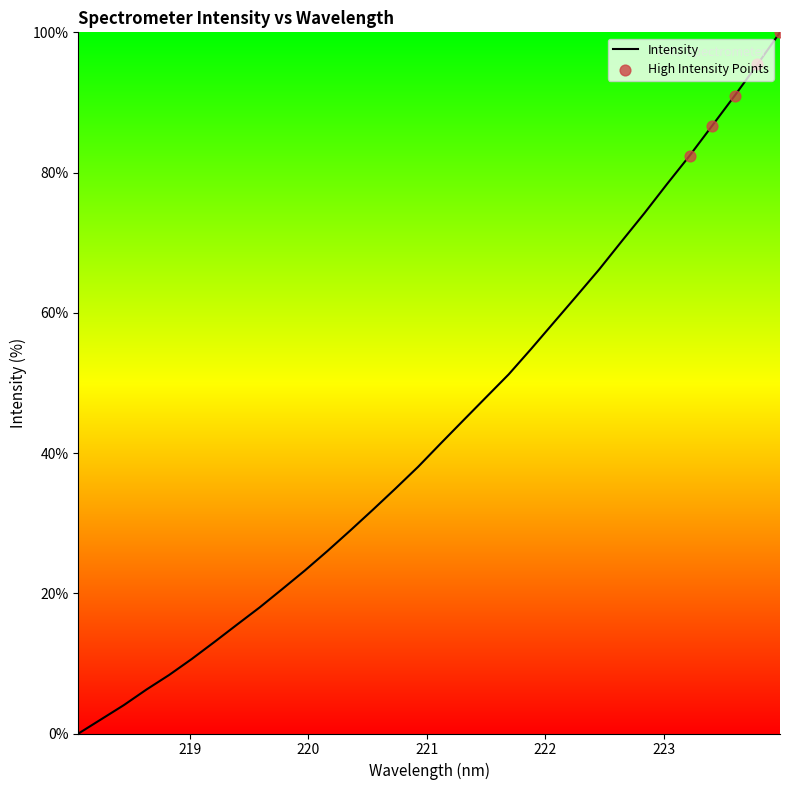

What is the difference between the maximum and minimum values?

100.0